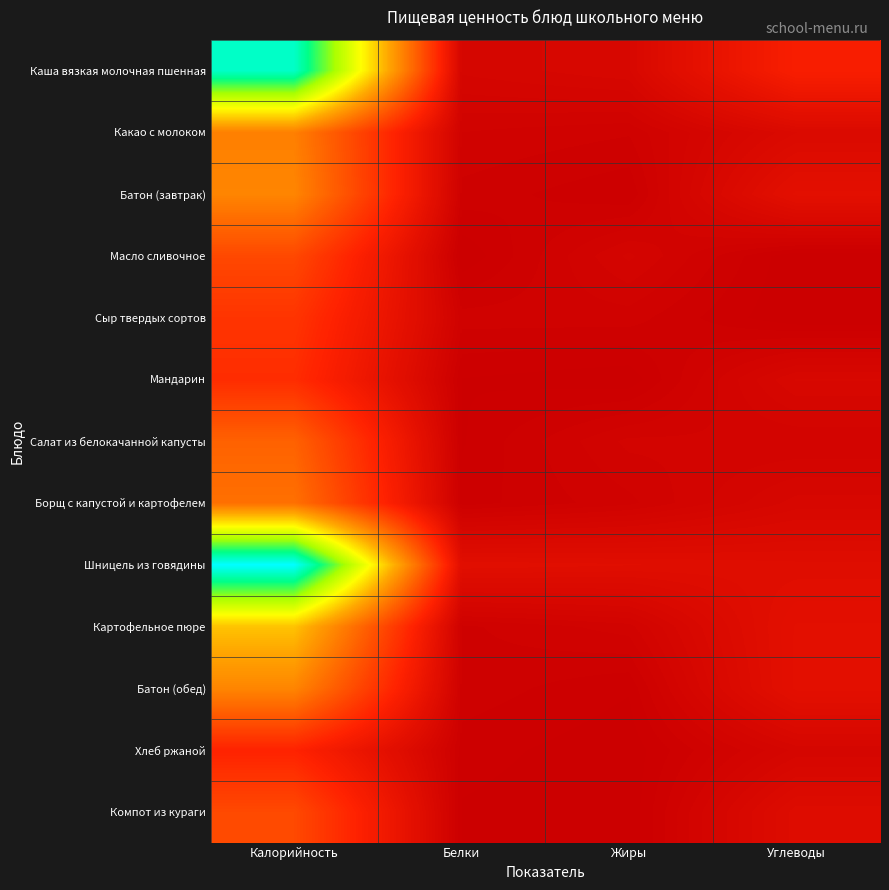

Reading left to right, list all the values displayed in this chart.

Каша вязкая молочная пшенная: Калорийность=275.0	Белки=8.3	Жиры=10.2	Углеводы=37.6
Какао с молоком: Калорийность=100.4	Белки=4.6	Жиры=3.6	Углеводы=12.6
Батон (завтрак): Калорийность=104.0	Белки=3.0	Жиры=1.3	Углеводы=20.0
Масло сливочное: Калорийность=66.1	Белки=0.1	Жиры=7.2	Углеводы=0.1
Сыр твердых сортов: Калорийность=54.0	Белки=4.0	Жиры=4.0	Углеводы=0.0
Мандарин: Калорийность=49.0	Белки=1.1	Жиры=0.3	Углеводы=10.5
Салат из белокачанной капусты: Калорийность=82.0	Белки=1.0	Жиры=6.1	Углеводы=5.8
Борщ с капустой и картофелем: Калорийность=91.0	Белки=1.7	Жиры=4.3	Углеводы=9.7
Шницель из говядины: Калорийность=295.0	Белки=18.2	Жиры=17.4	Углеводы=16.5
Картофельное пюре: Калорийность=139.0	Белки=3.2	Жиры=5.2	Углеводы=19.8
Батон (обед): Калорийность=104.0	Белки=3.0	Жиры=1.3	Углеводы=20.0
Хлеб ржаной: Калорийность=42.7	Белки=1.7	Жиры=0.3	Углеводы=8.4
Компот из кураги: Калорийность=66.9	Белки=1.0	Жиры=0.1	Углеводы=15.7